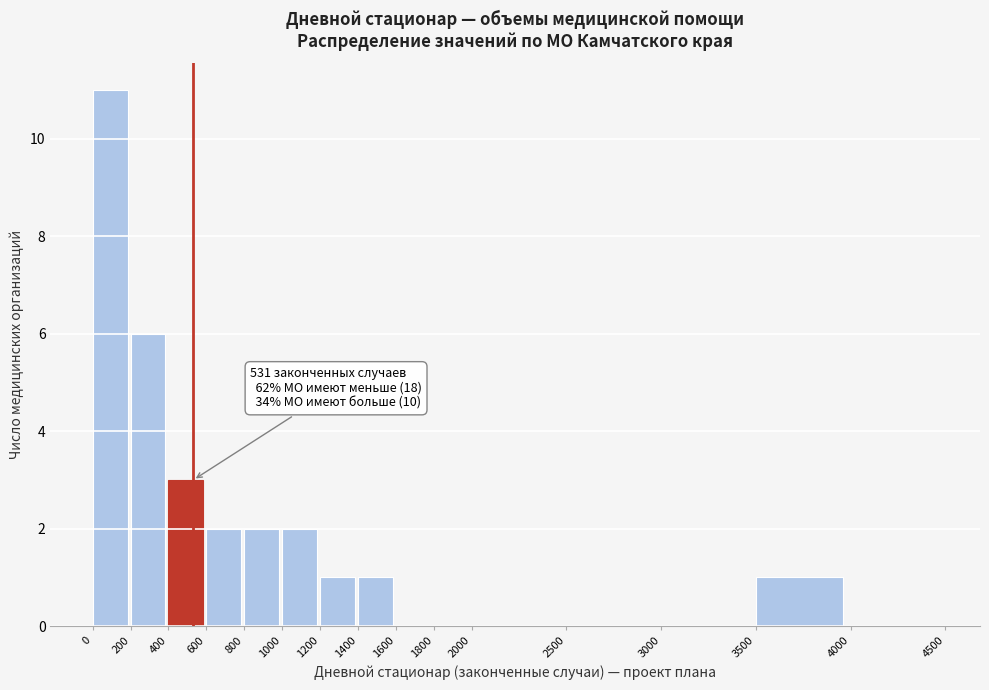

Over which range of the x-axis is the bar tallest?

0 to 200